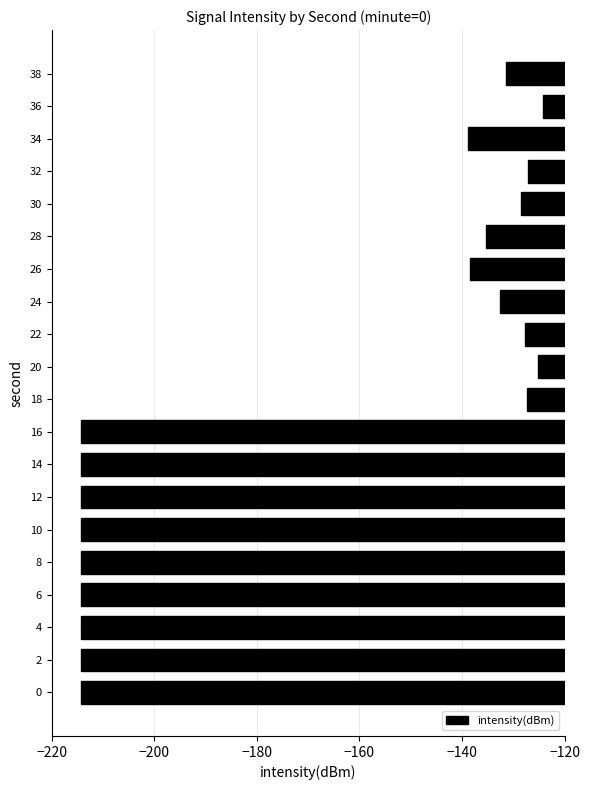

True or false: the data shows -53.6 at 16.

False